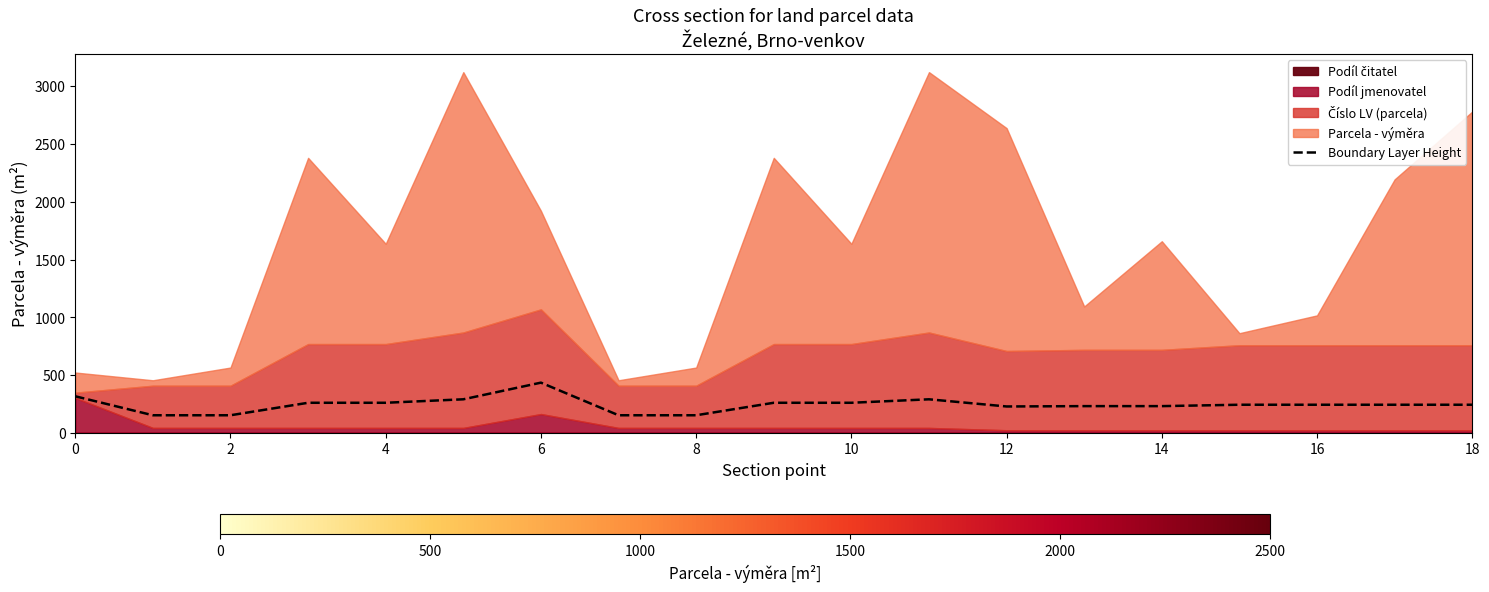

True or false: the data has more than 1 interior local peaks.

True